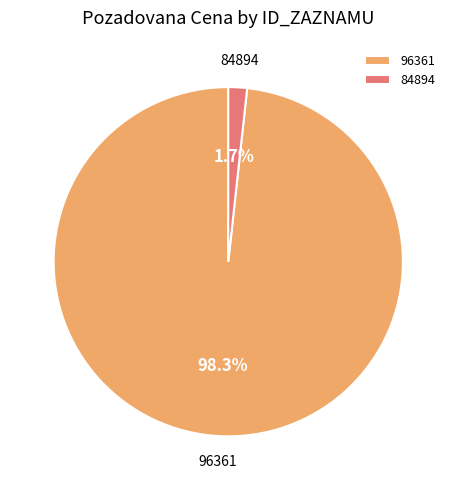

Which category has the biggest portion of the pie?

96361